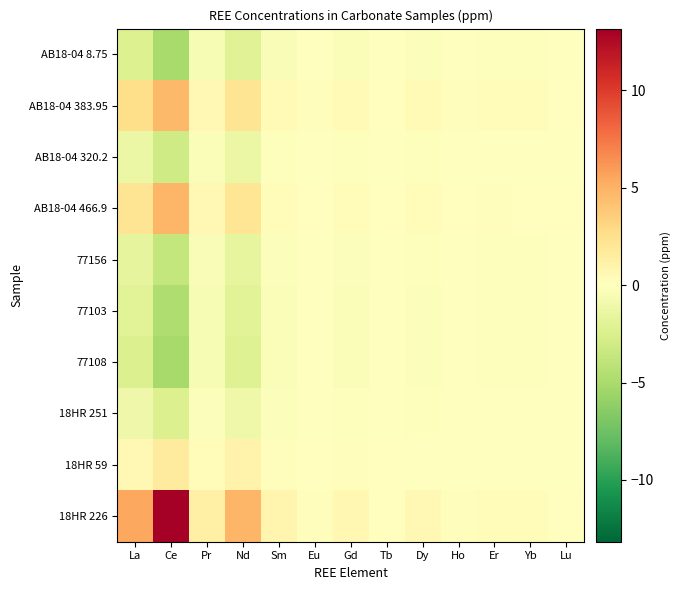

What is the spread (max minus min) of values at Lu?

0.1